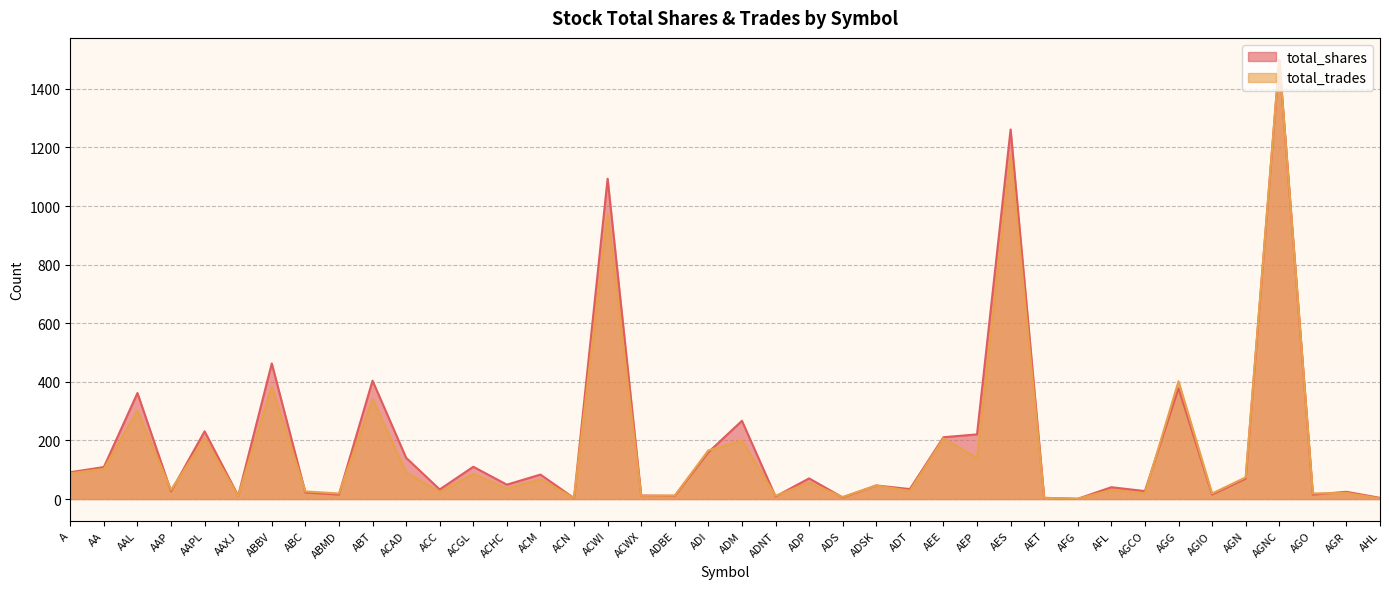

True or false: total_trades has more than 1 points higher than both neighbors.

True